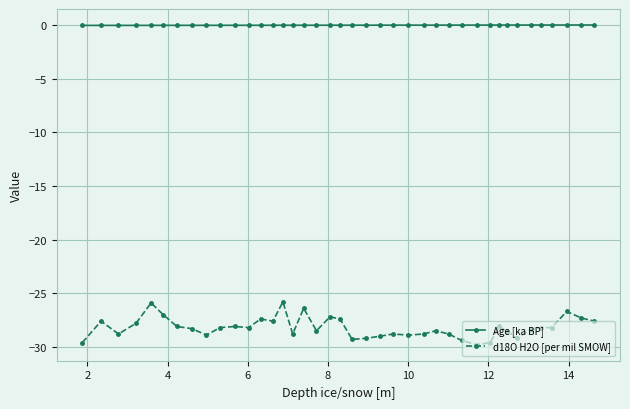

What is the value of the d18O H2O [per mil SMOW] point at the 10th from the left?

-28.2